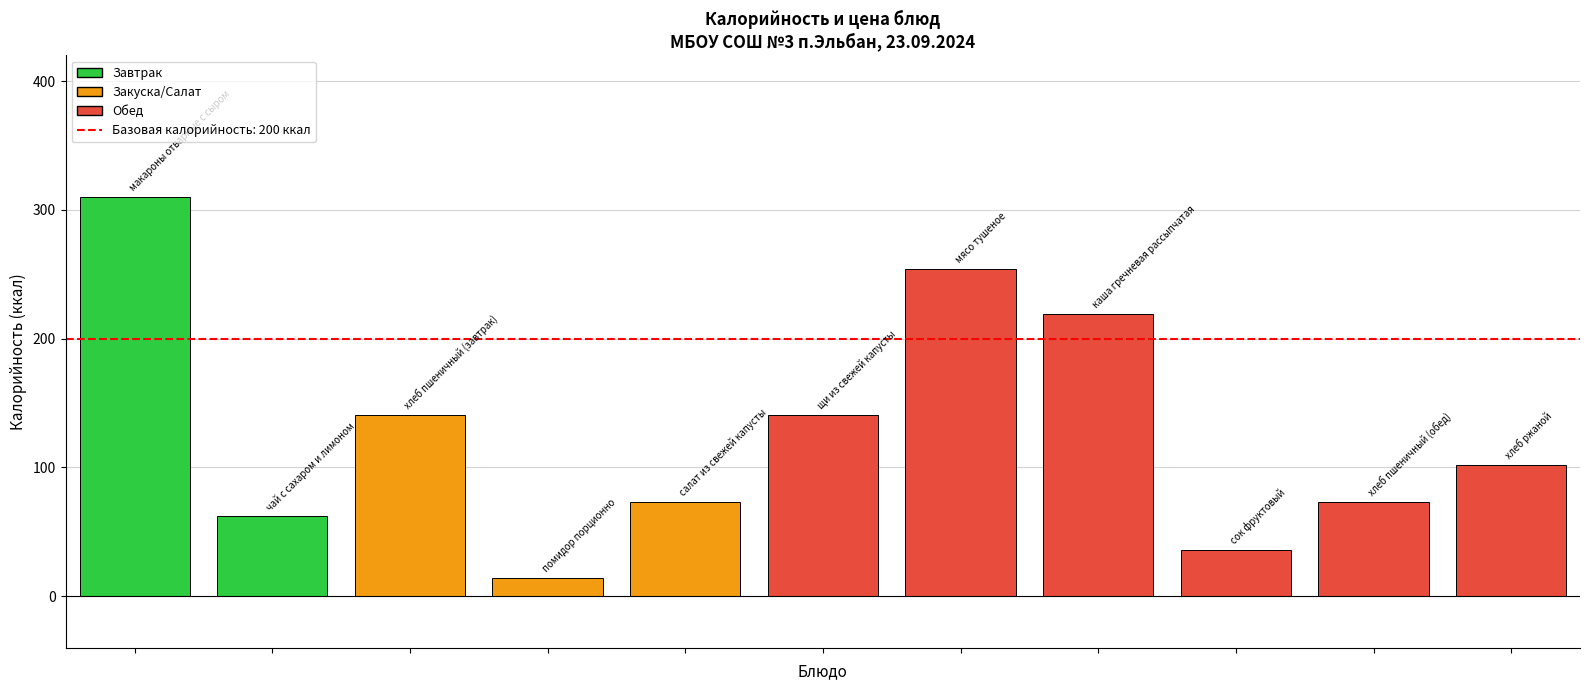

What is the smallest value displayed?

14.0